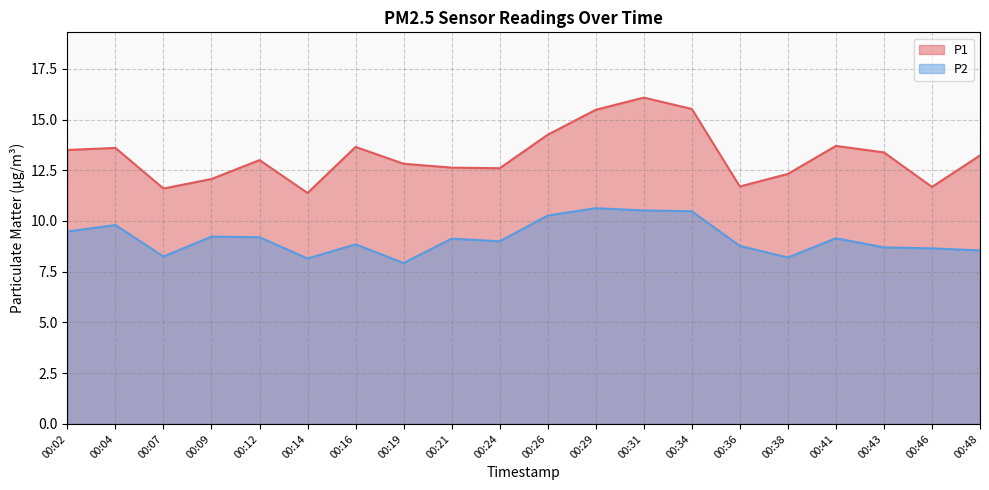

Which series has the largest total across all categories?

P1